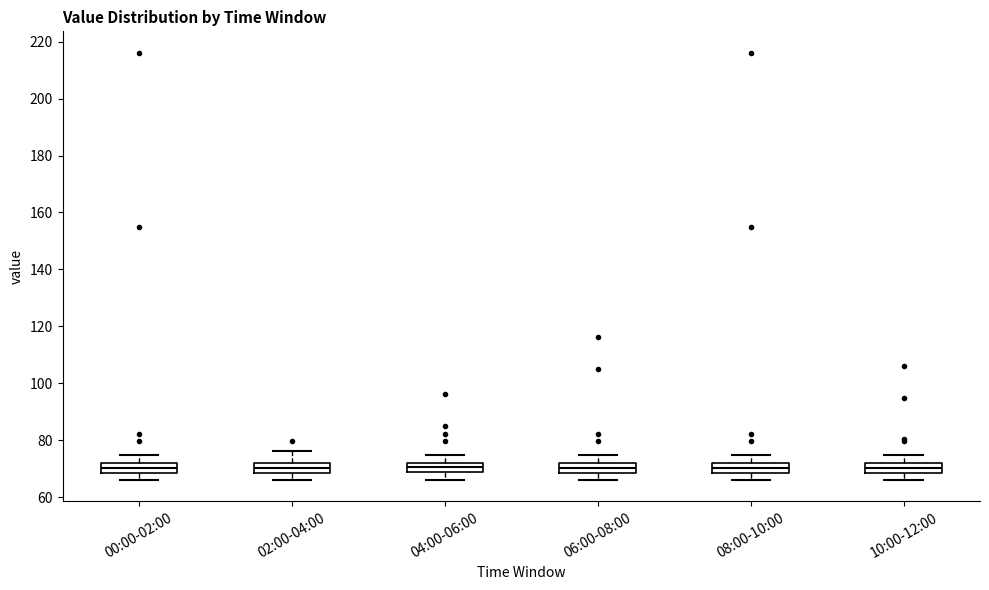

Reading left to right, read every box against the y-axis: the position of its median line, the range the box covers, and the ends of its whiskers. The values are not printed on the chart, so give them approximately, as read against the axis.

00:00-02:00: median 70, box 68 to 72, whiskers 66 to 74
02:00-04:00: median 70, box 68 to 72, whiskers 66 to 76
04:00-06:00: median 70, box 68 to 72, whiskers 66 to 74
06:00-08:00: median 70, box 68 to 72, whiskers 66 to 74
08:00-10:00: median 70, box 68 to 72, whiskers 66 to 74
10:00-12:00: median 70, box 68 to 72, whiskers 66 to 74